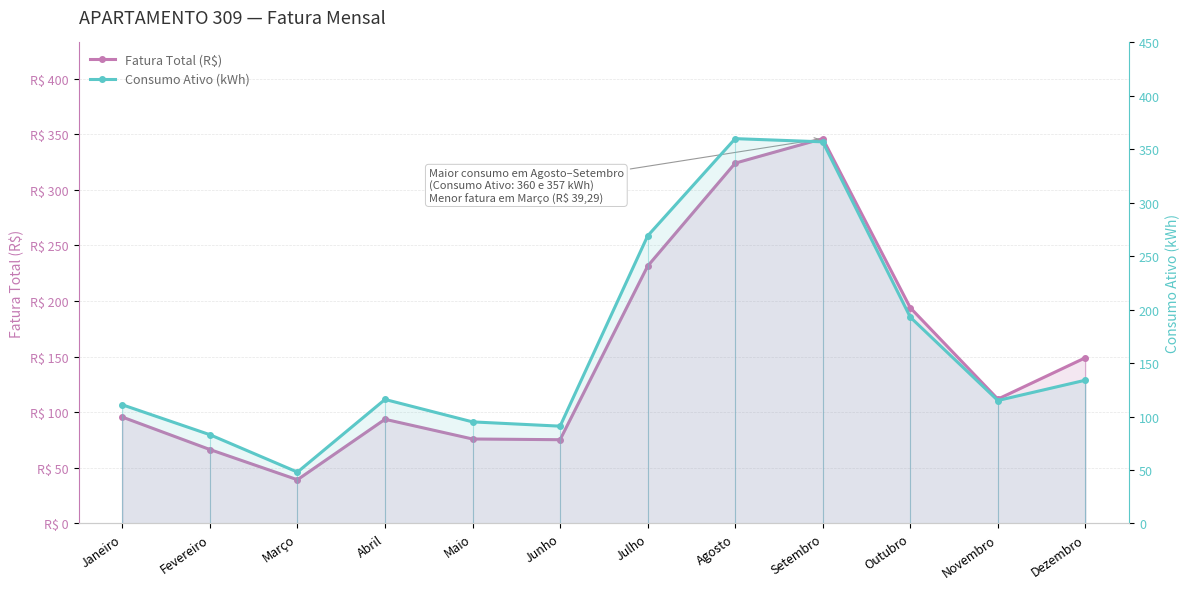

What is the label of the 11th point from the left?

Novembro